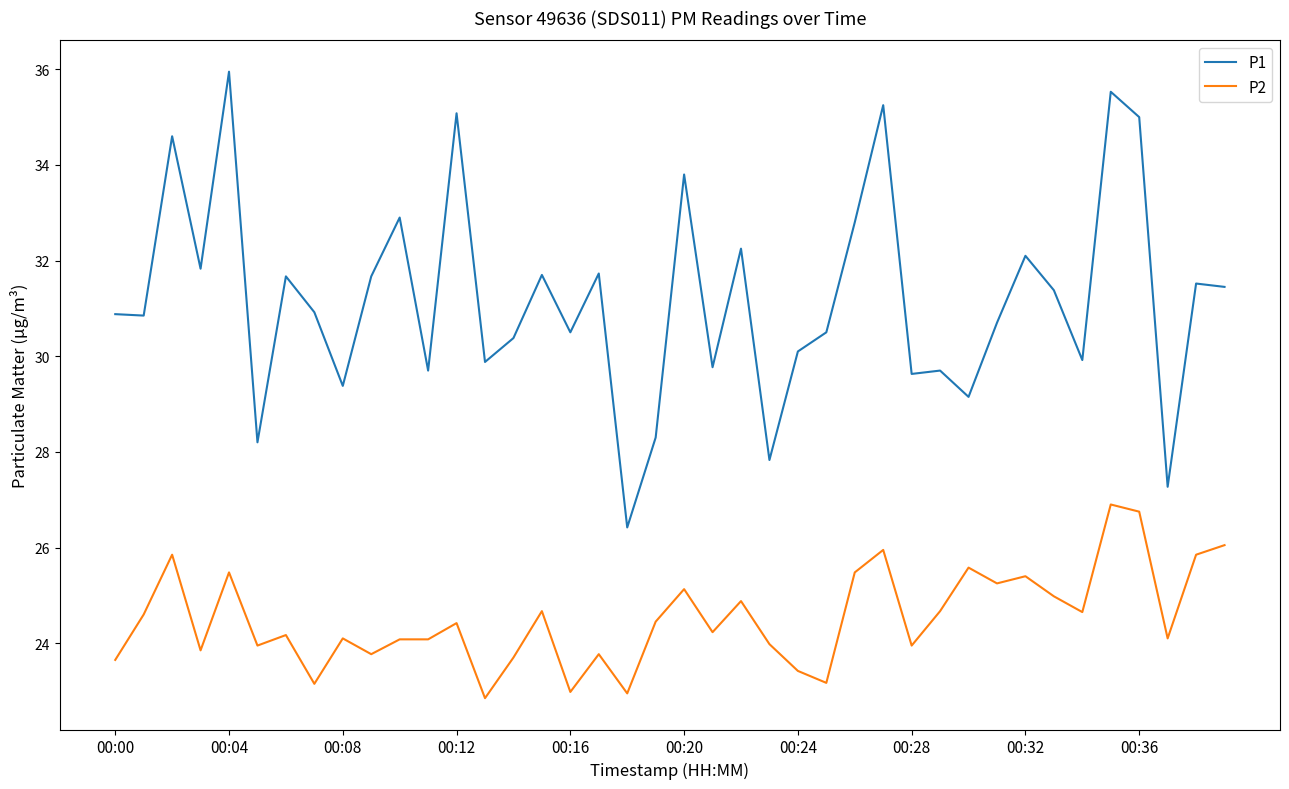

What is the maximum value for P2?

26.9